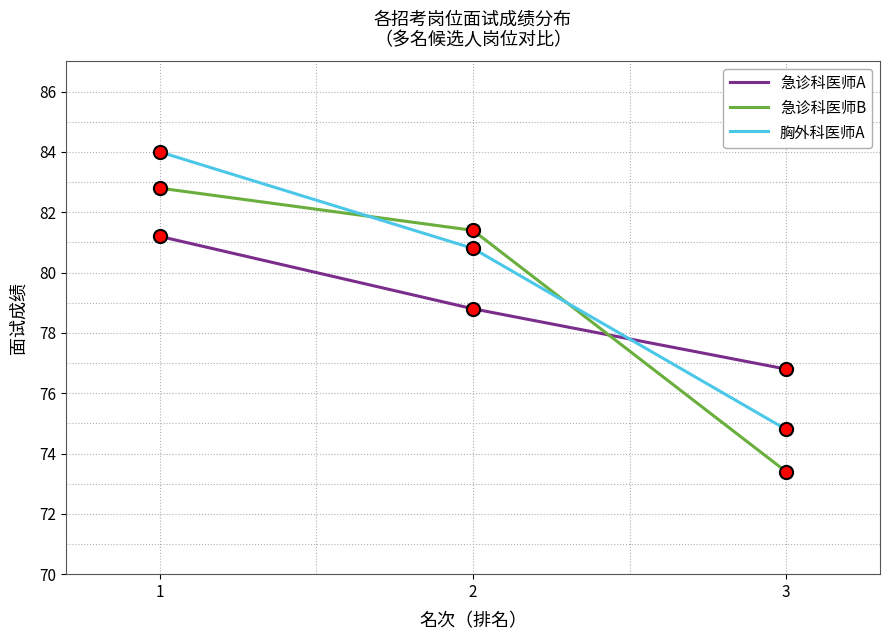

At how many categories does at least one series exceed 81?

2